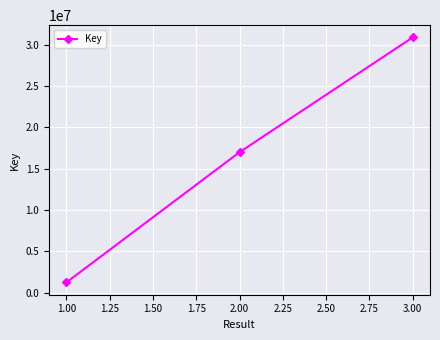

What position from the left is 1.00?

1